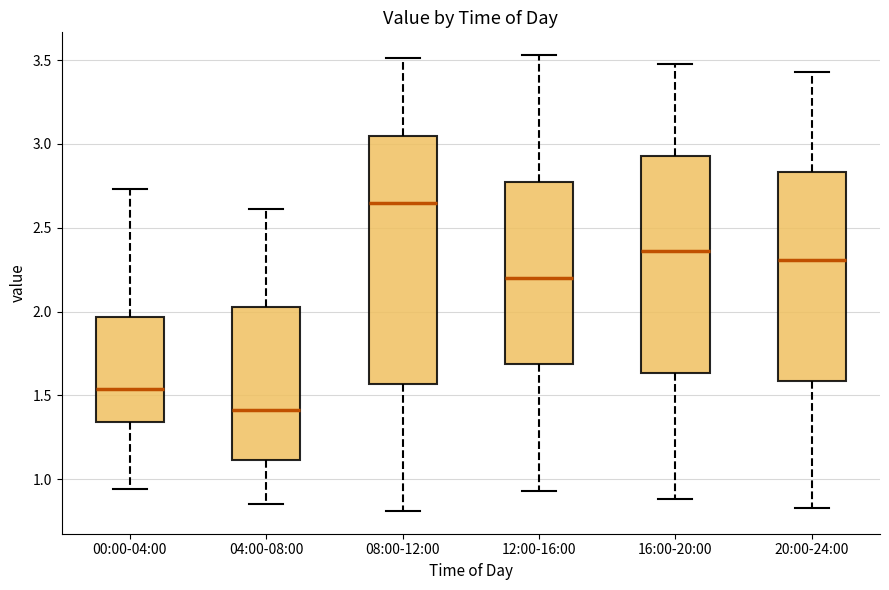

Where is the upper edge of the box for 16:00-20:00 on the y-axis? The values are not printed on the chart, so give them approximately, as read against the axis.

2.95